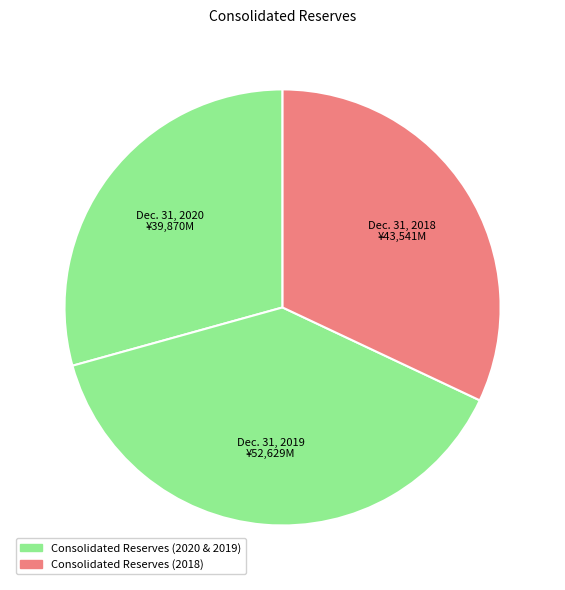

Which category has the biggest portion of the pie?

Dec. 31, 2019